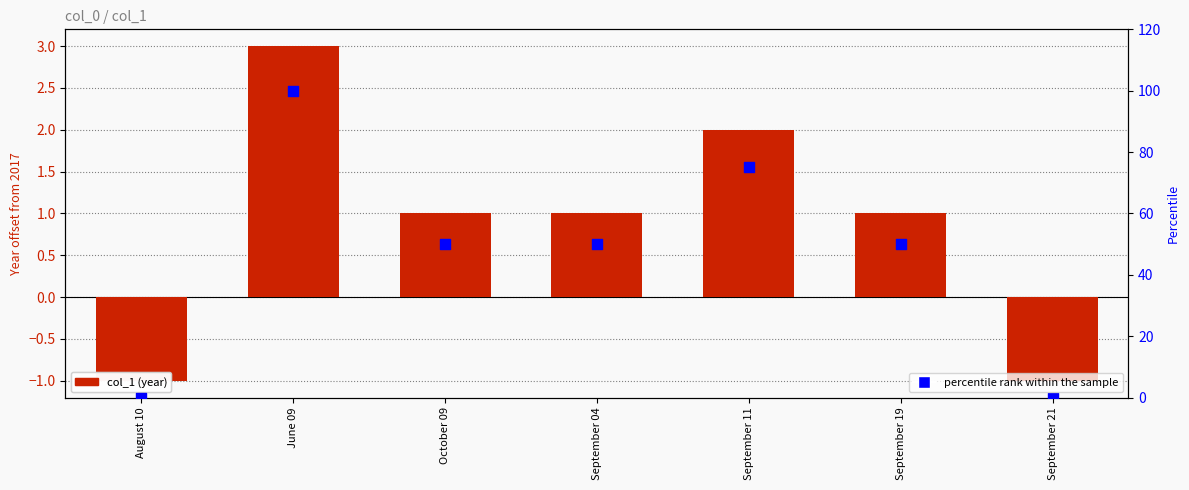

Which series has the largest total across all categories?

percentile rank within the sample